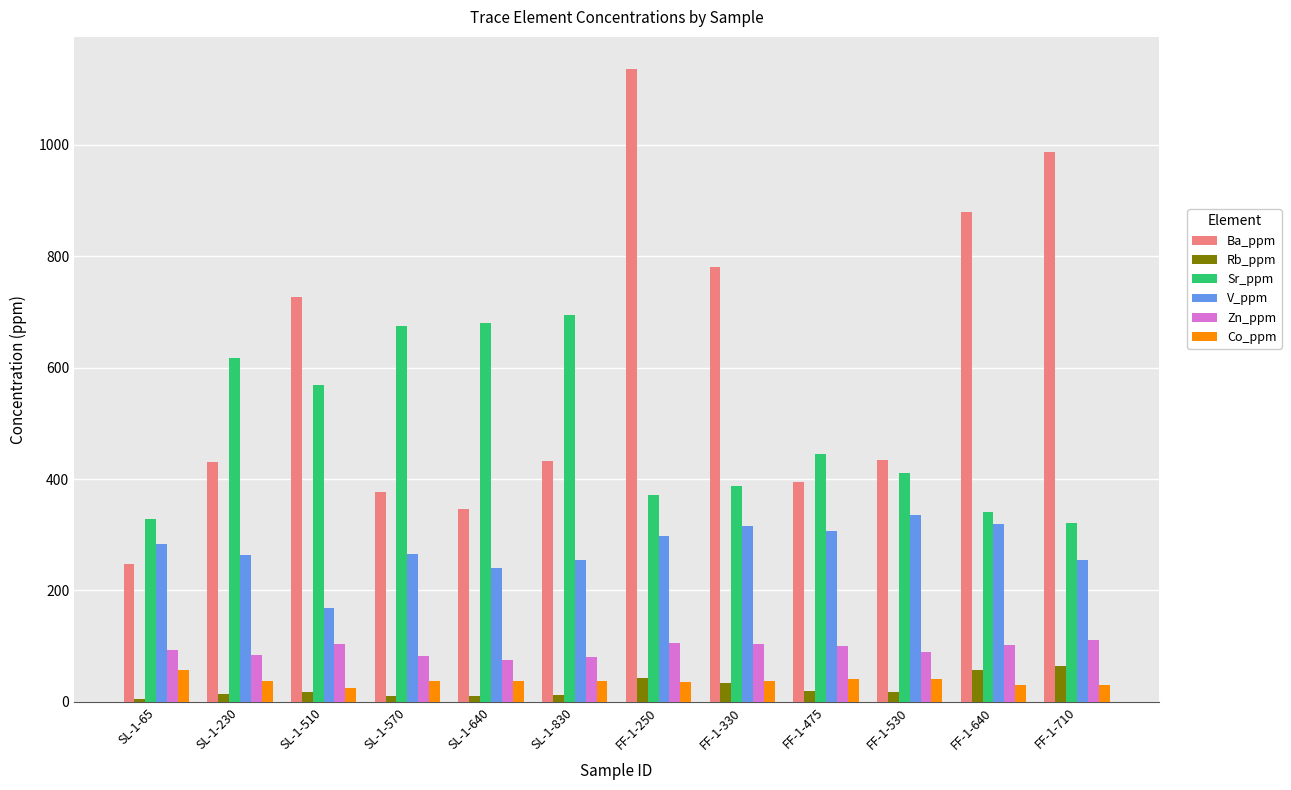

At how many categories does at least one series exceed 66?

12